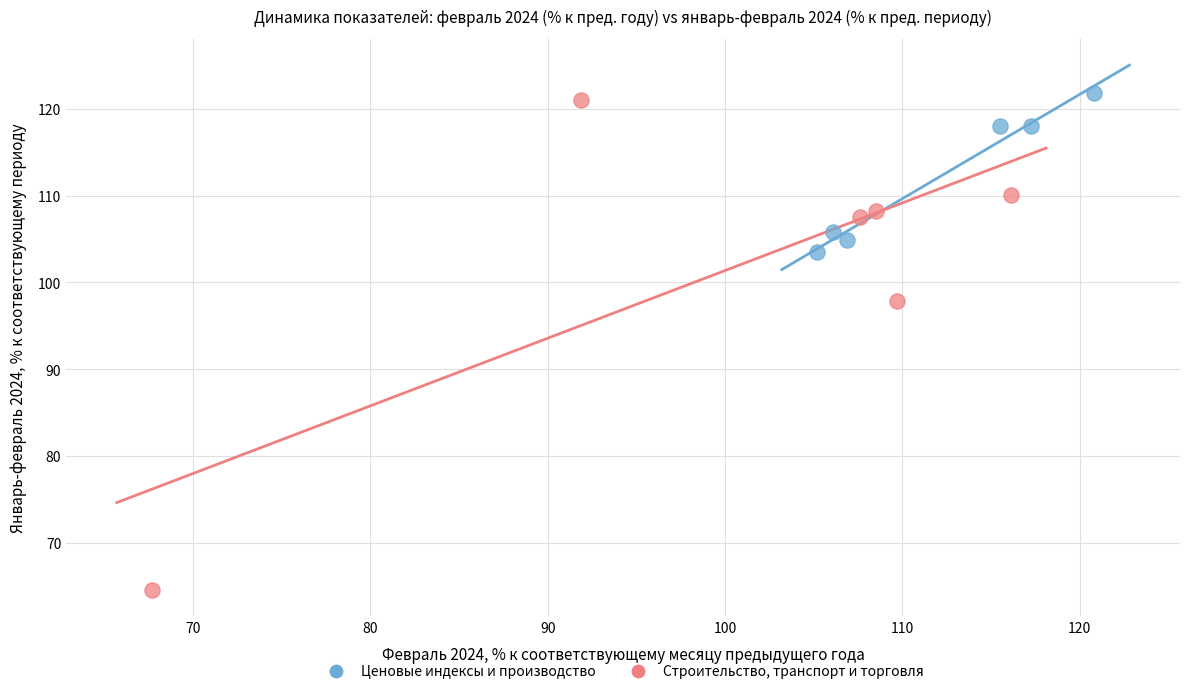

Which series has the widest spread of Y values?

Строительство, транспорт и торговля